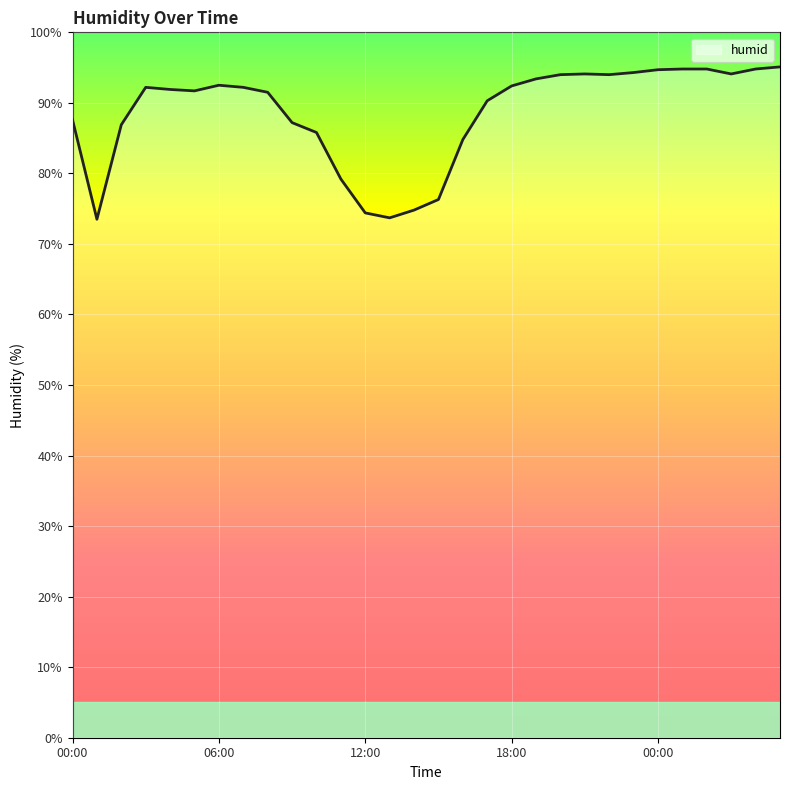

What is the difference between the maximum and minimum values?

21.6